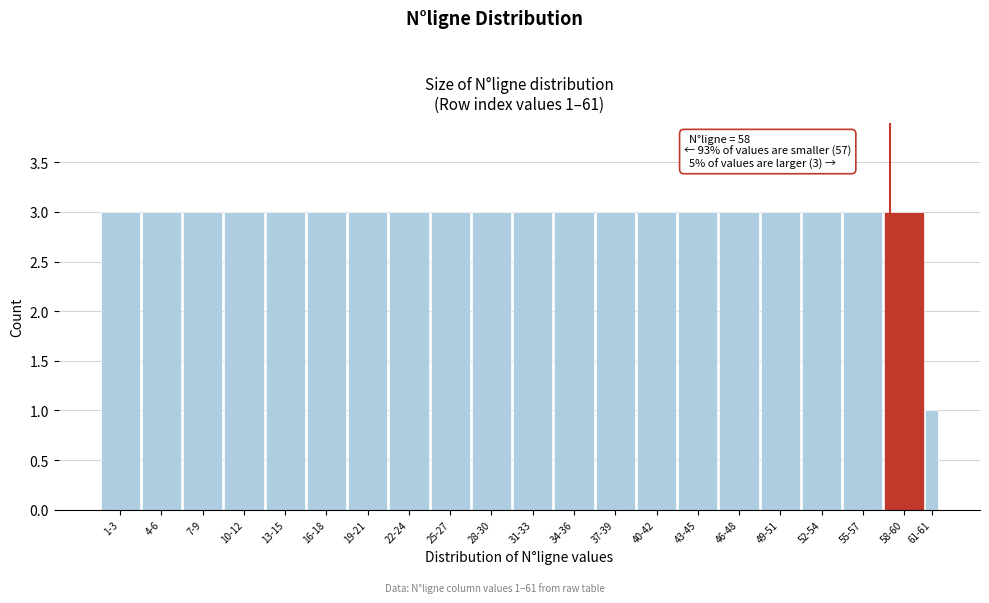

Reading left to right, list all the values displayed in this chart.

1-3=3	4-6=3	7-9=3	10-12=3	13-15=3	16-18=3	19-21=3	22-24=3	25-27=3	28-30=3	31-33=3	34-36=3	37-39=3	40-42=3	43-45=3	46-48=3	49-51=3	52-54=3	55-57=3	58-60=3	61-61=1